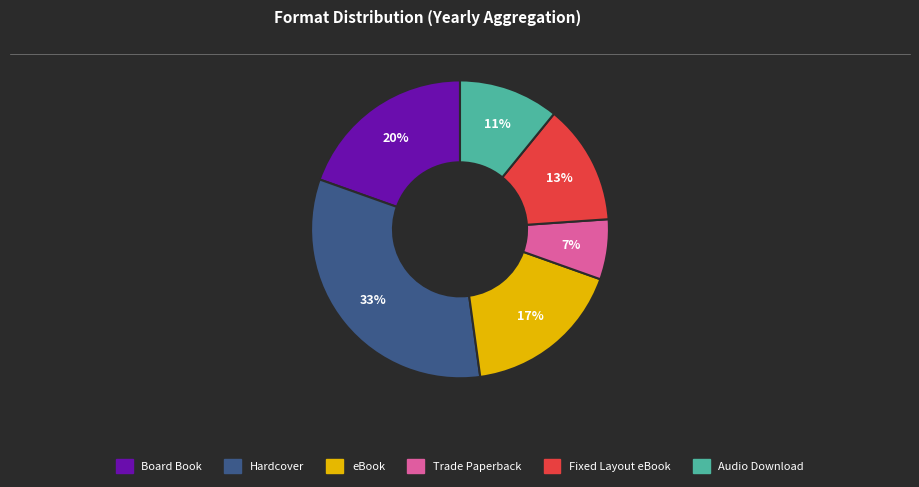

True or false: Hardcover accounts for 25% of the total.

False